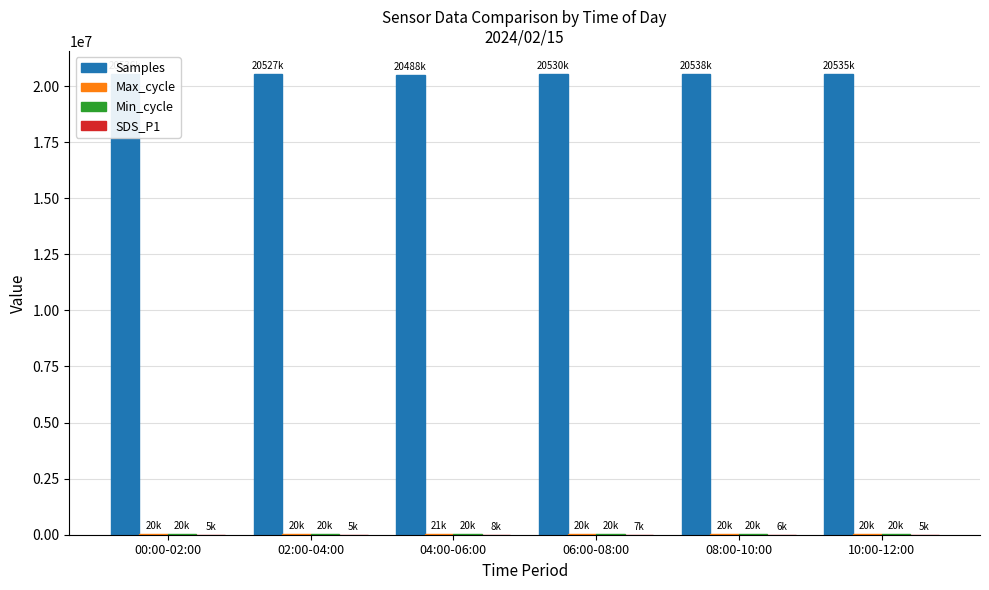

Which series has the largest total across all categories?

Samples